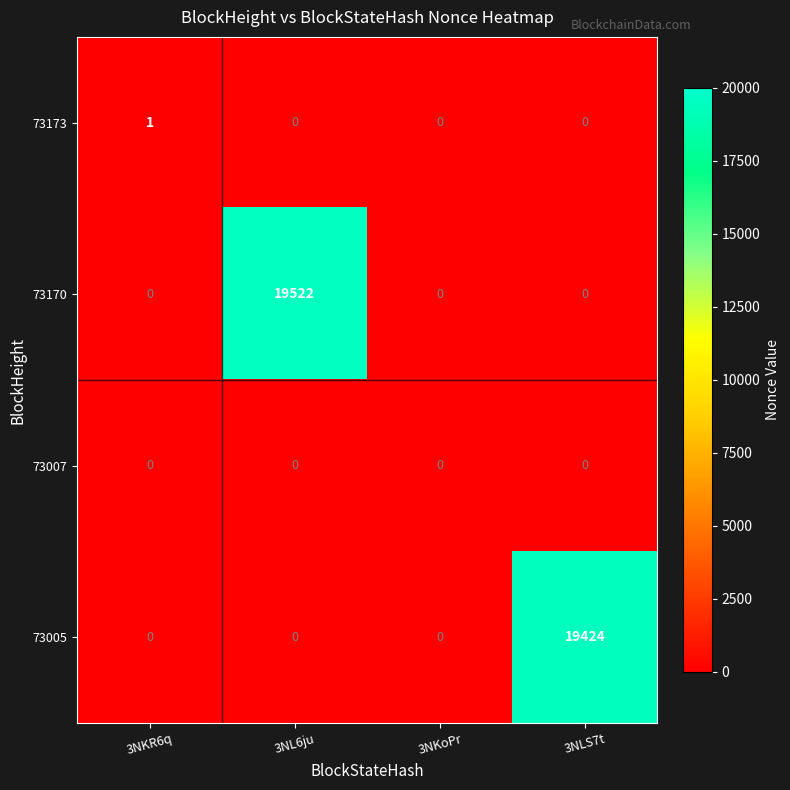

True or false: 73007 has a value of 0 at 3NLS7t.

True